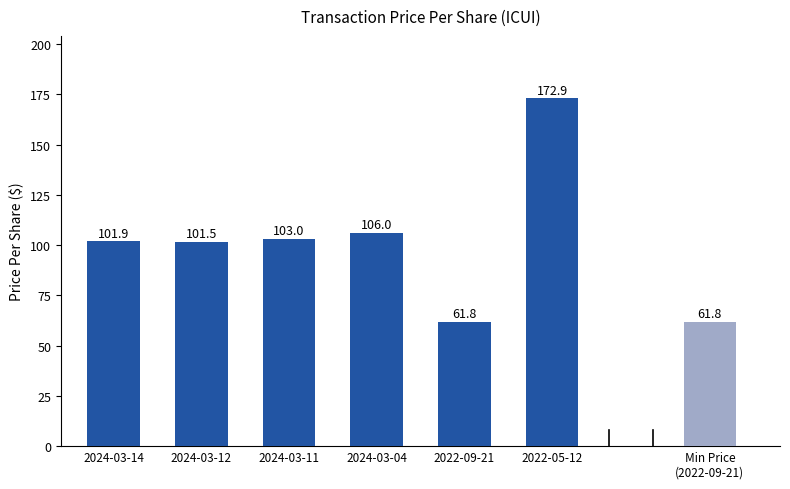

Where does the data first go above 103?

2024-03-11